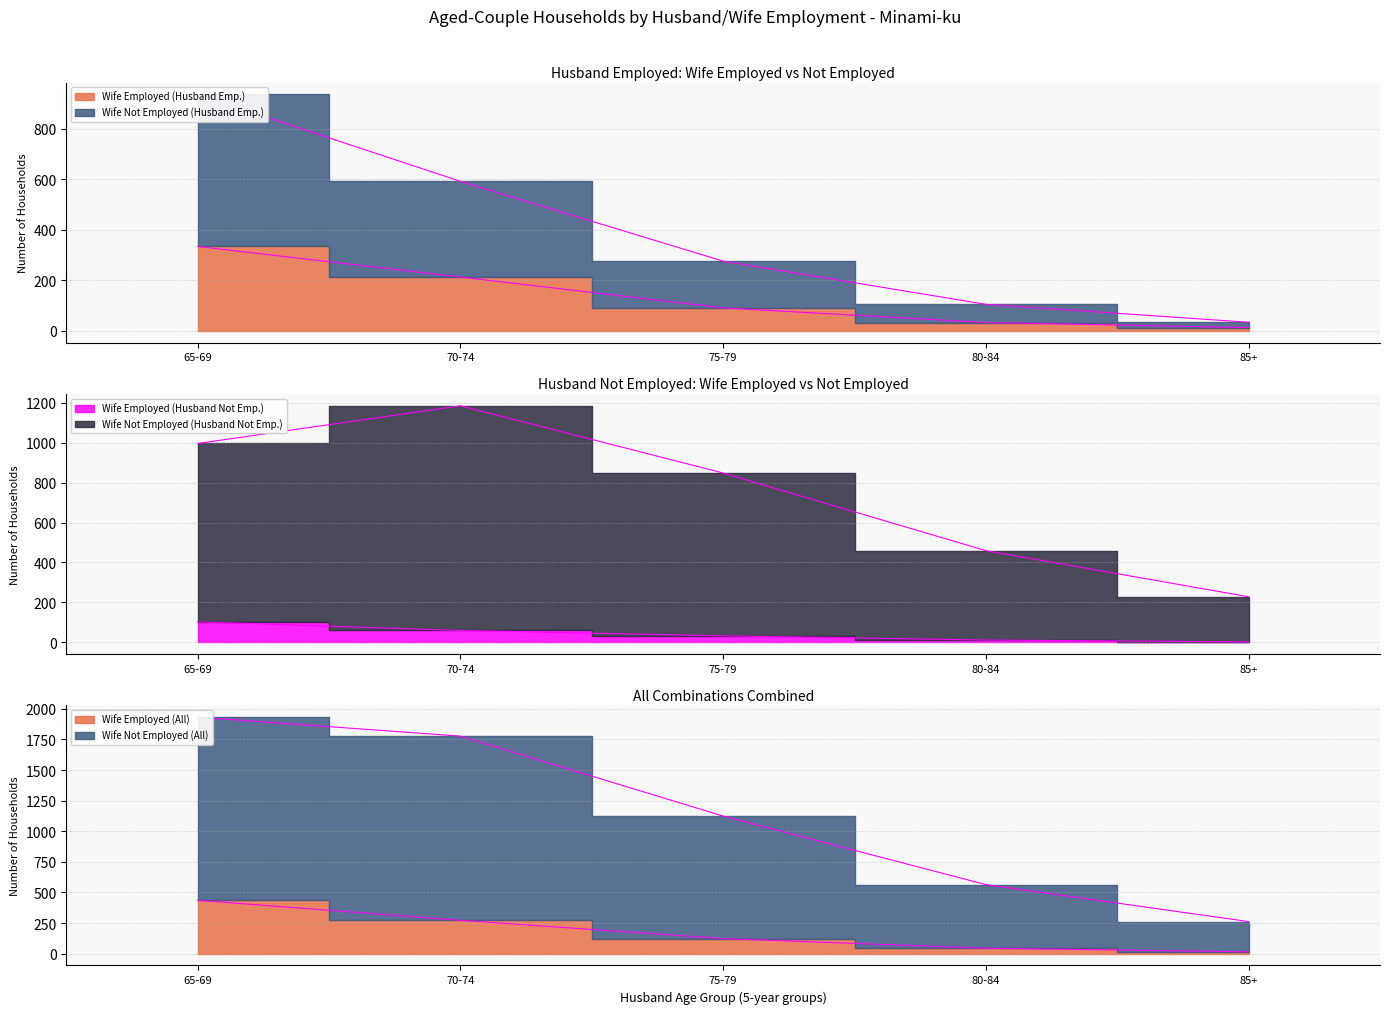

What position from the right is 70-74?

4